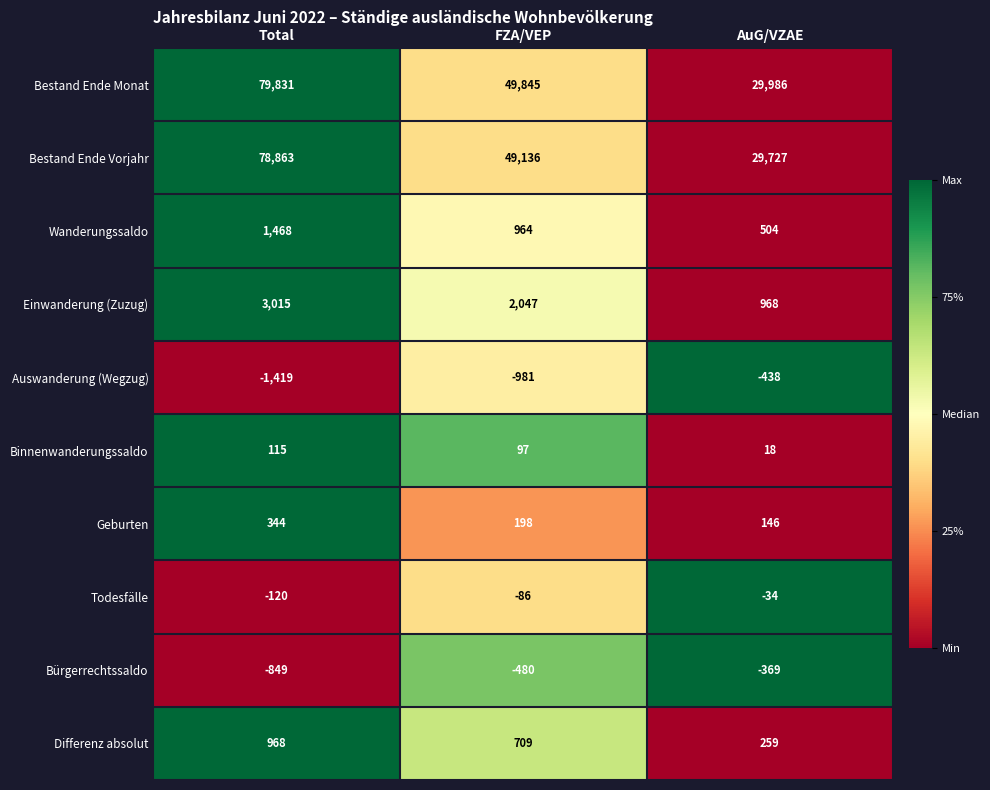

True or false: Wanderungssaldo has a value of 504 at AuG/VZAE.

True